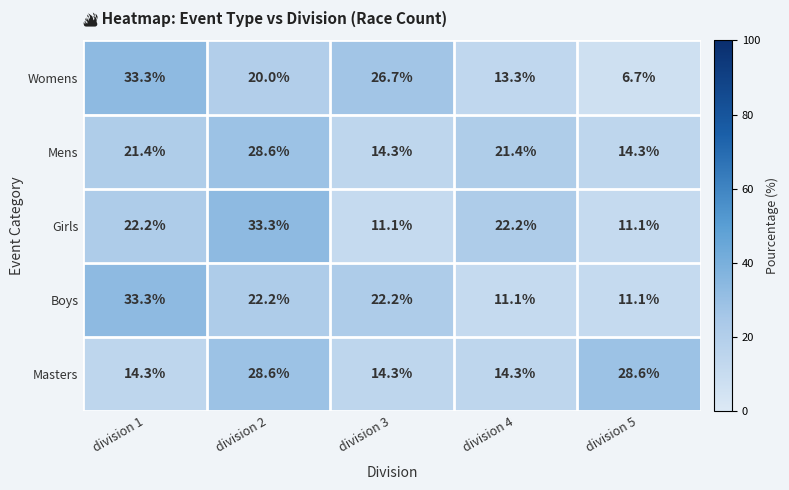

What is the highest value of the Womens series?

33.3